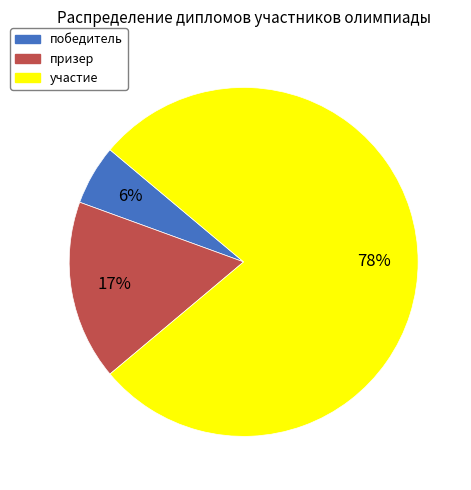

What is the largest slice in the pie chart?

участие